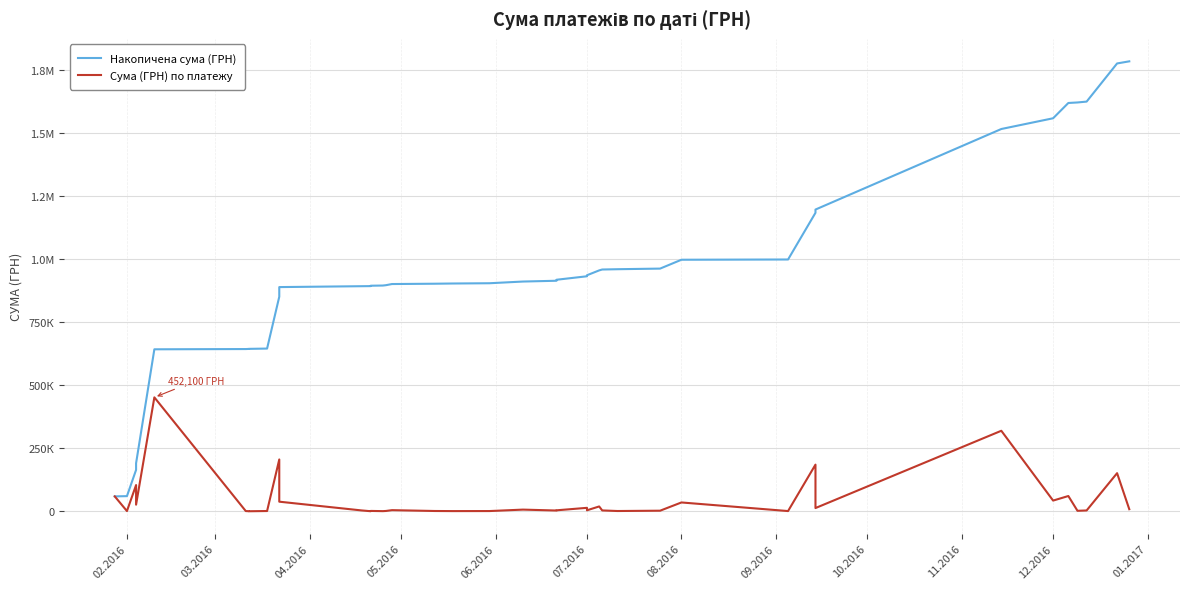

Which series has the largest total across all categories?

Накопичена сума (ГРН)